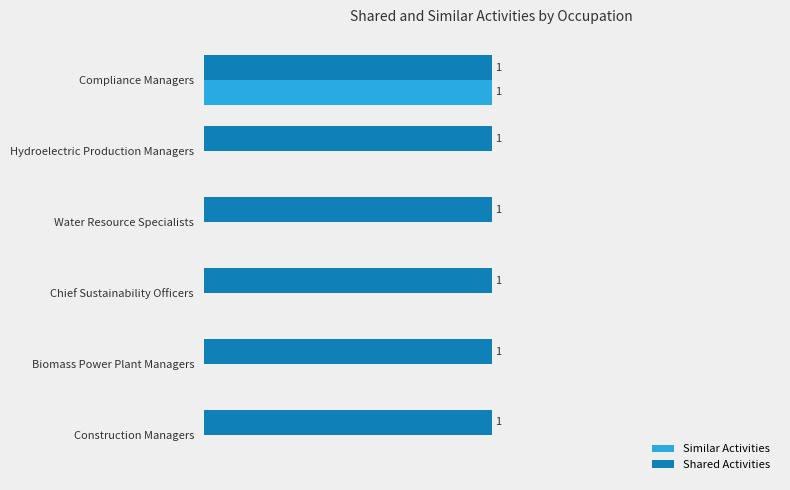

Which series has the largest total across all categories?

Shared Activities